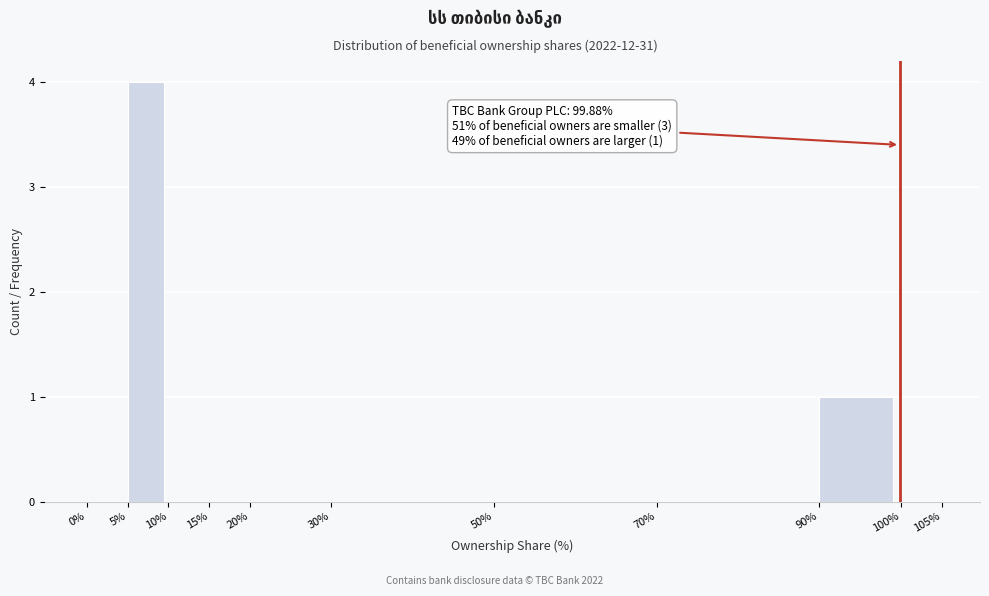

Over which range of the x-axis is the bar tallest?

5 to 10